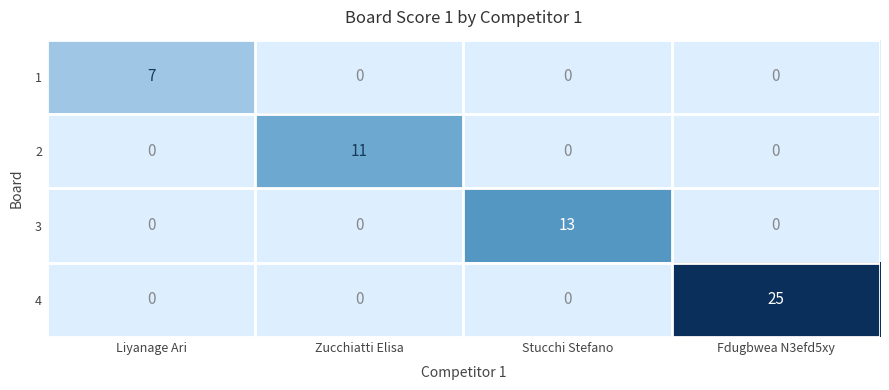

What is the difference between the maximum and second lowest values in the 1 series?

7